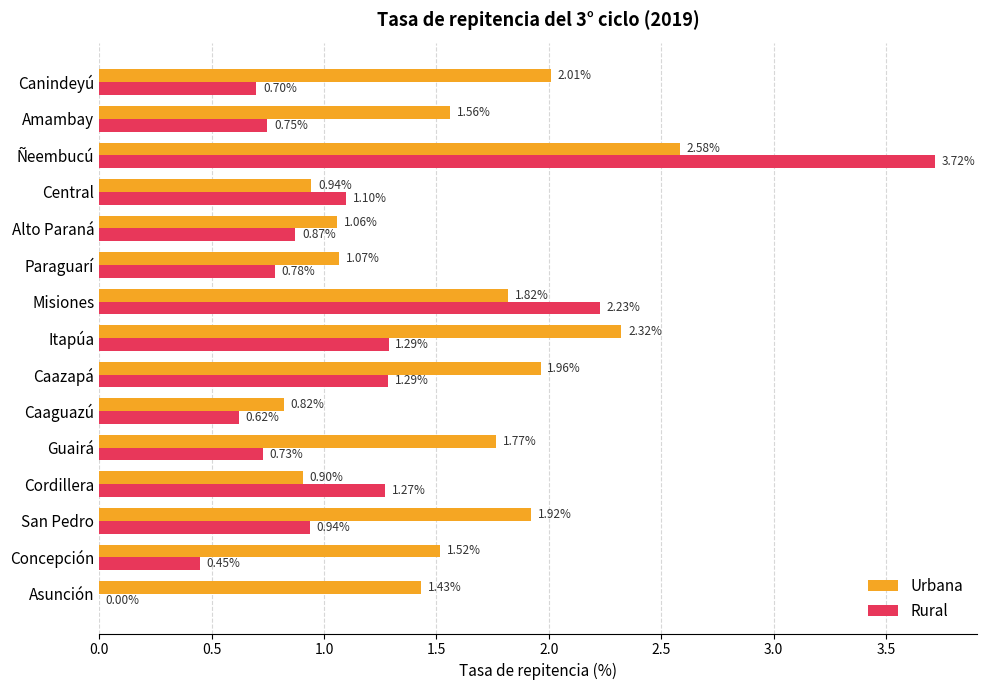

Is the value of Urbana at Alto Paraná greater than the value of Rural at Misiones?

No